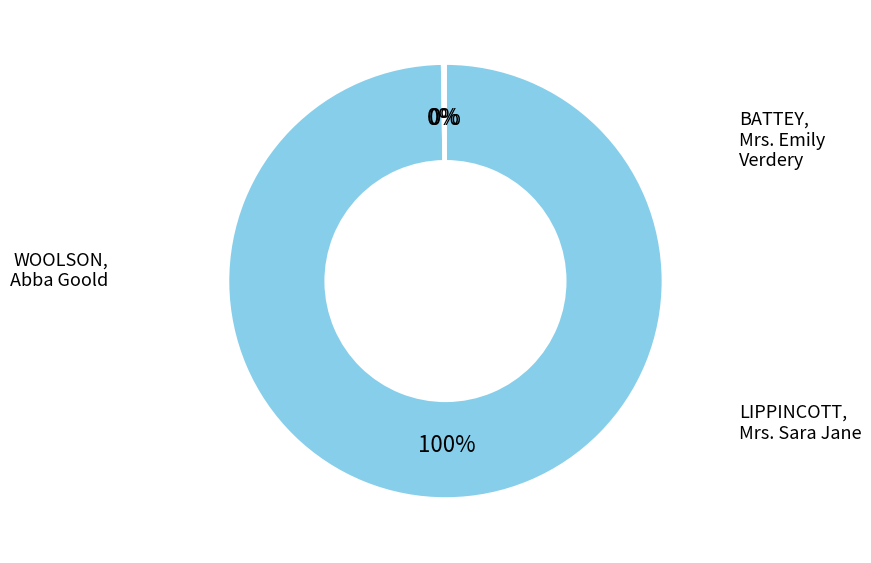

Count the number of slices in the pie.

3